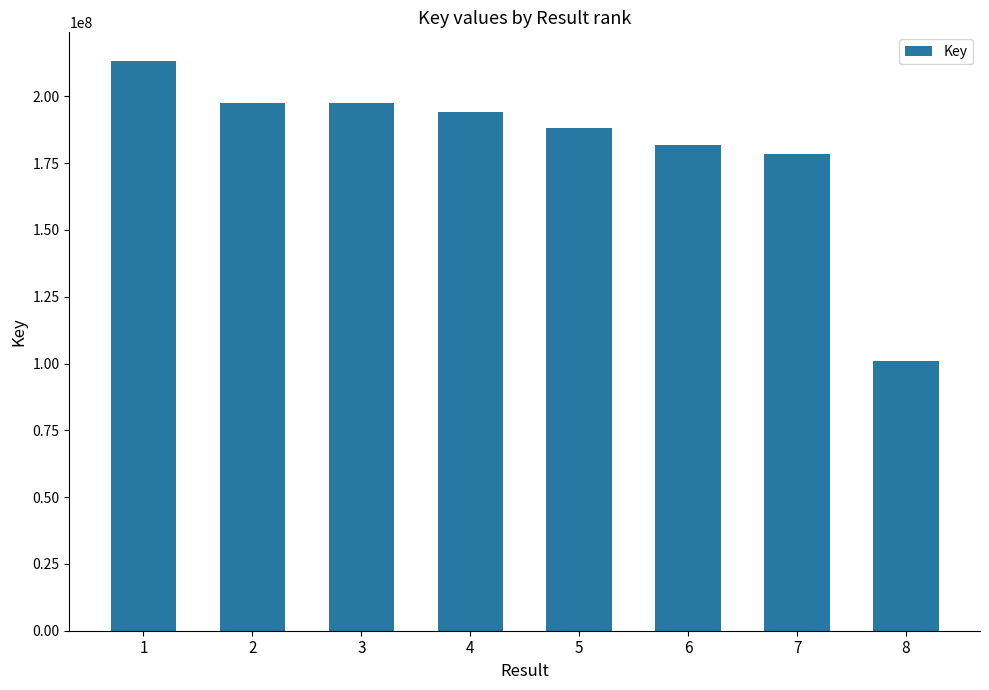

At which label is the value closest to 157066834?

7